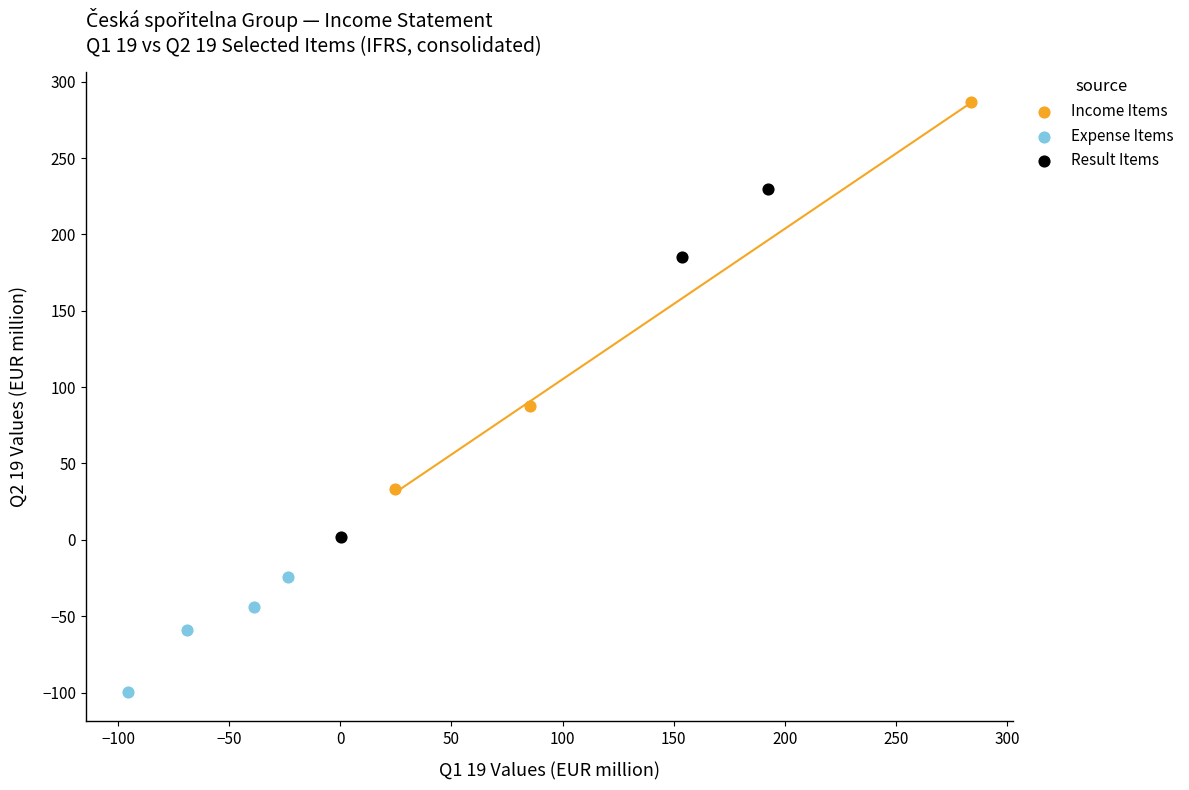

Which series reaches the maximum Y coordinate?

Income Items